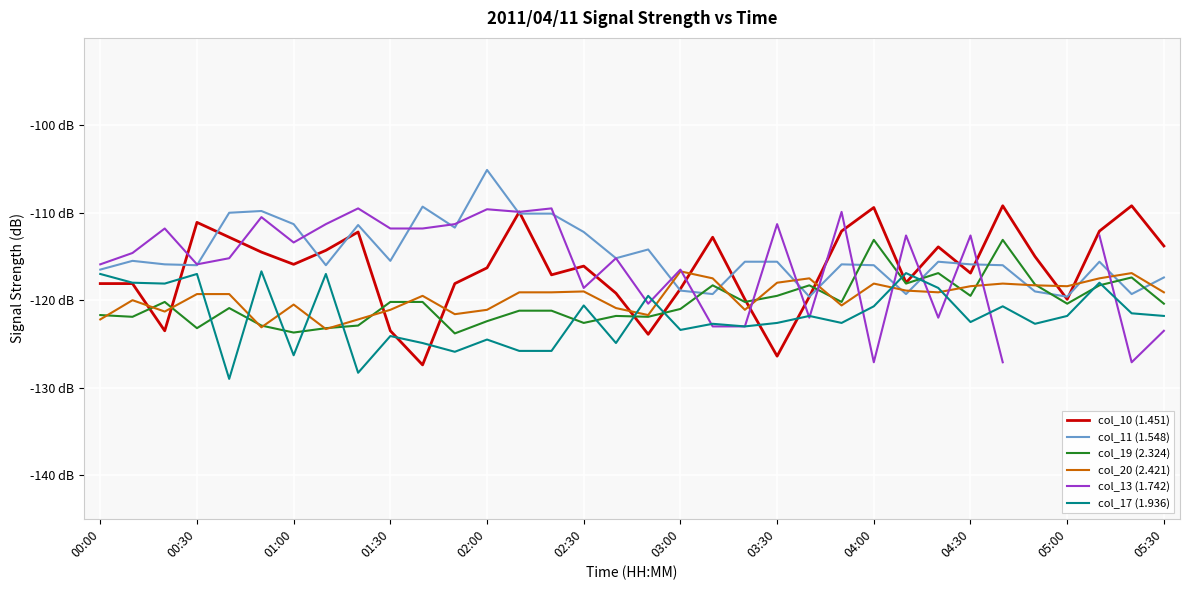

What is the lowest value of the col_10 (1.451) series?

-127.4